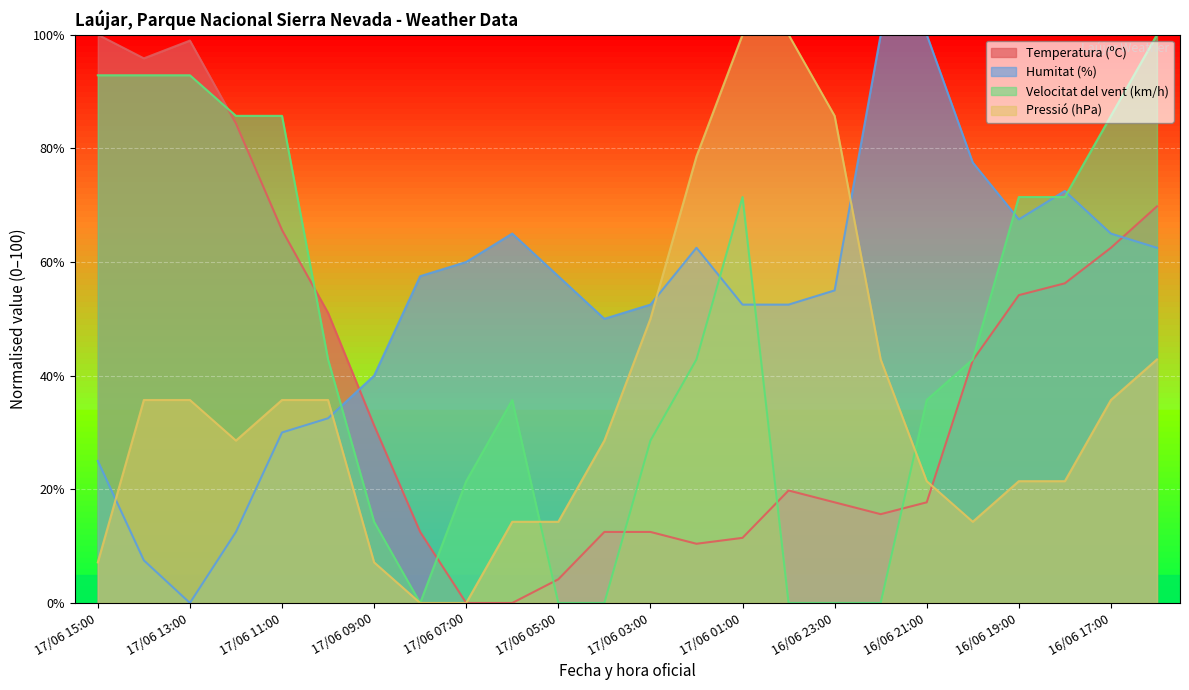

What is the label of the 19th point from the right?

17/06 10:00